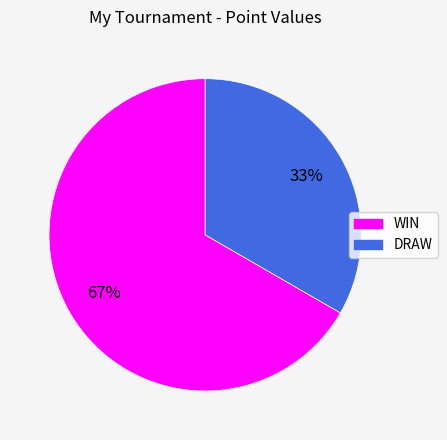

What is the ratio of the value at WIN to the value at DRAW?

2.0